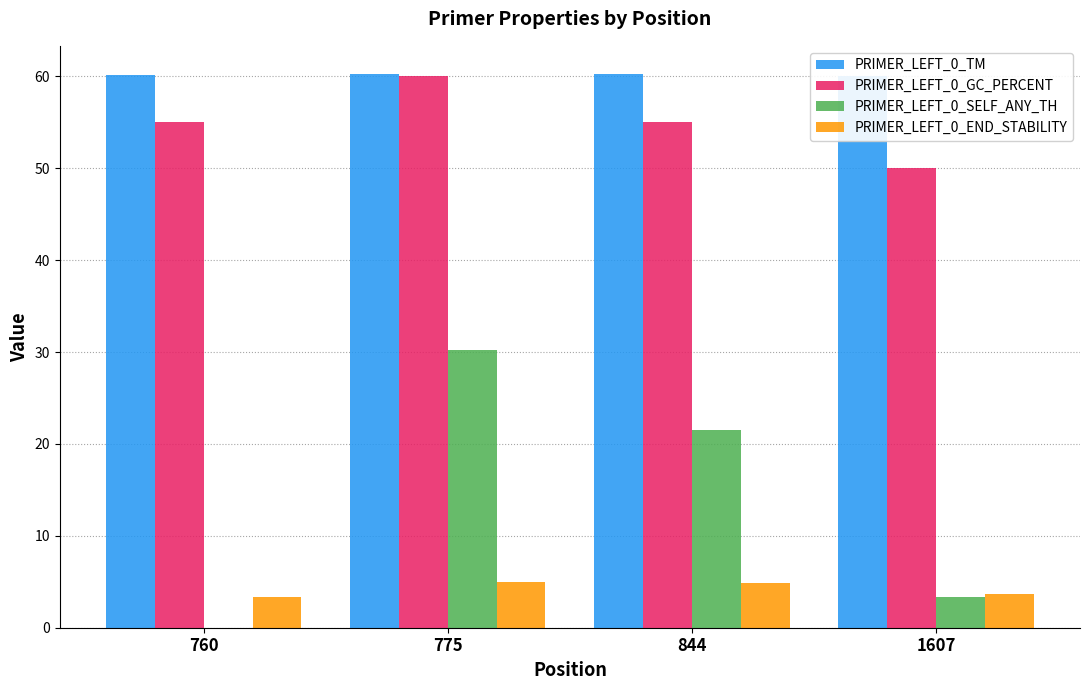

At how many categories does at least one series exceed 58?

4